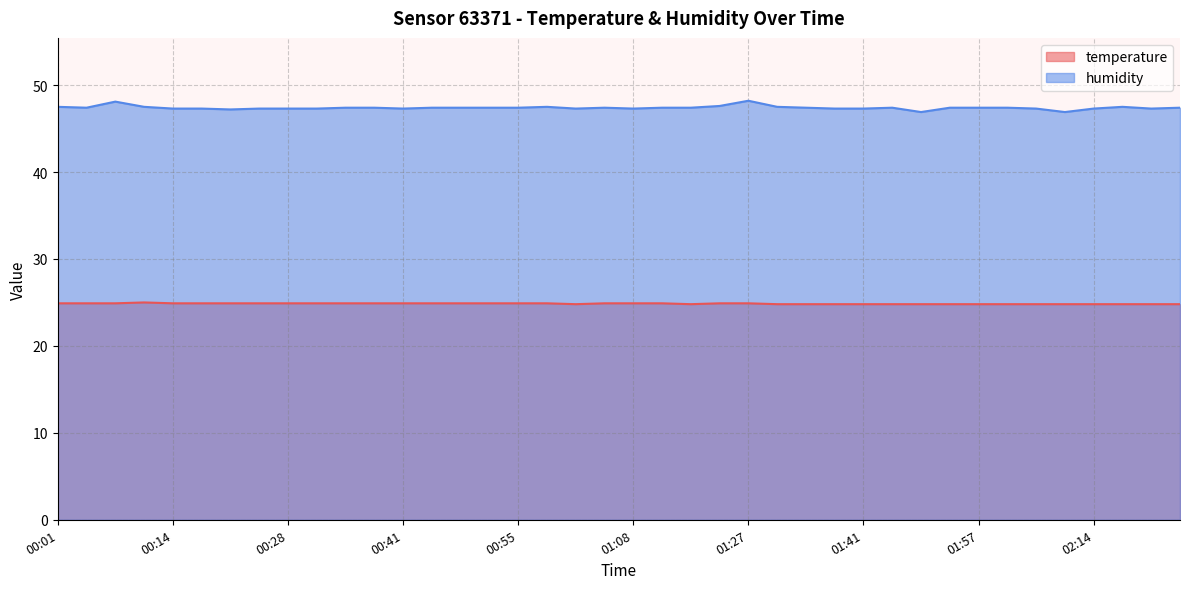

The humidity series shows 47.5 at 00:01. True or false?

True